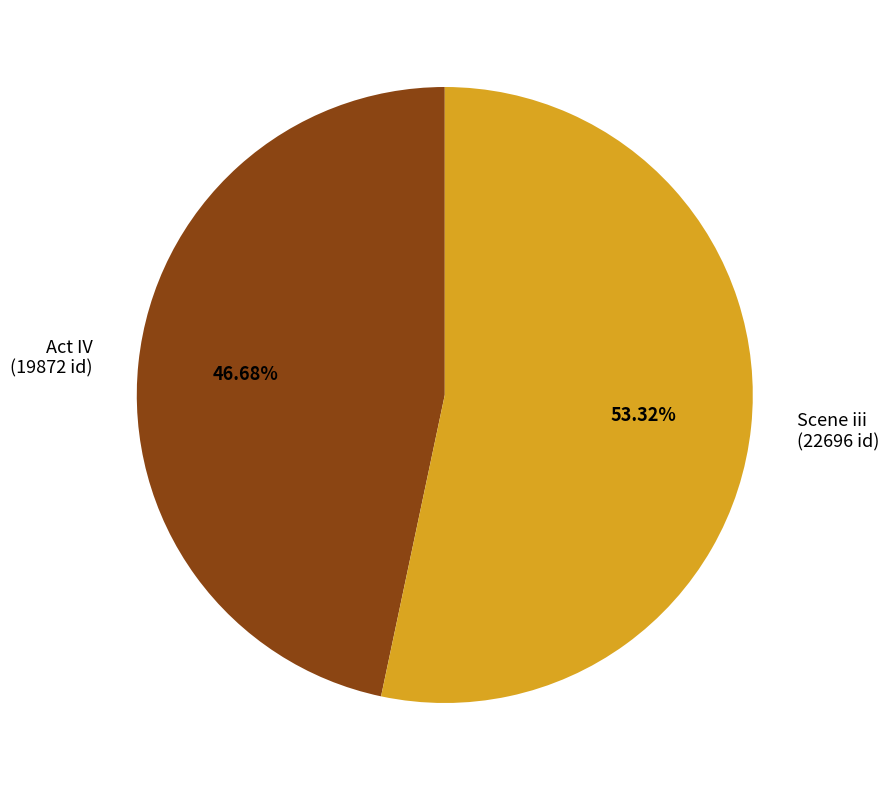

Which slice is the largest?

Scene iii